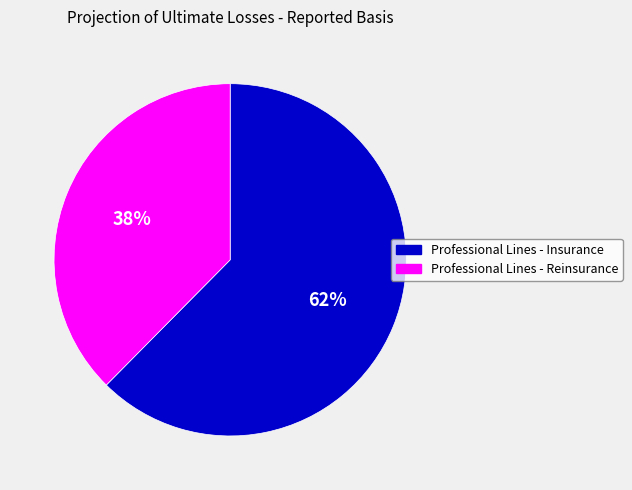

Combined, do Professional Lines - Insurance and Professional Lines - Reinsurance account for over 50%?

Yes